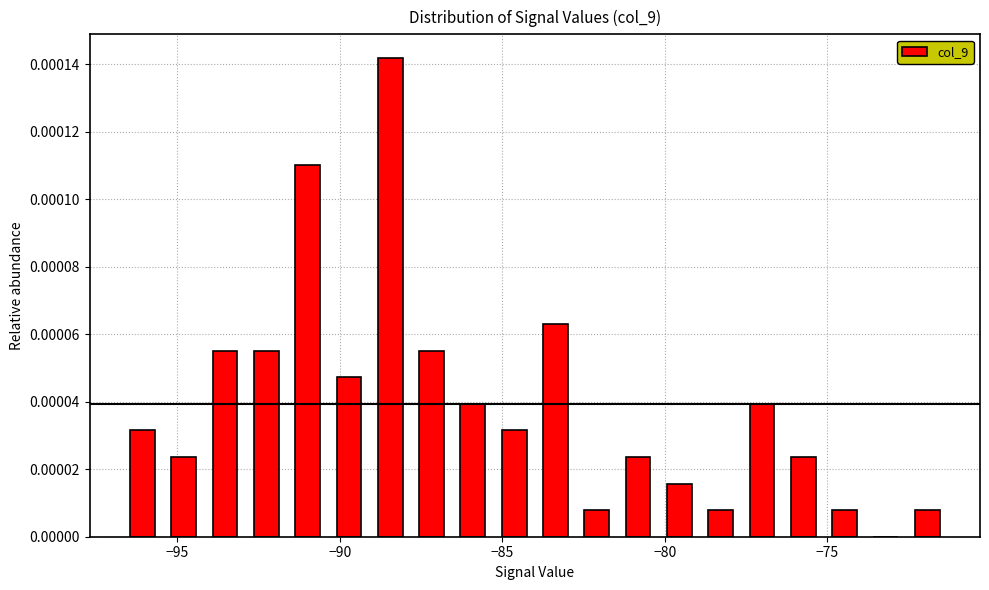

Around what value on the x-axis is the tallest bar? Give the approximate position of its centre, as read against the axis.

-88.5